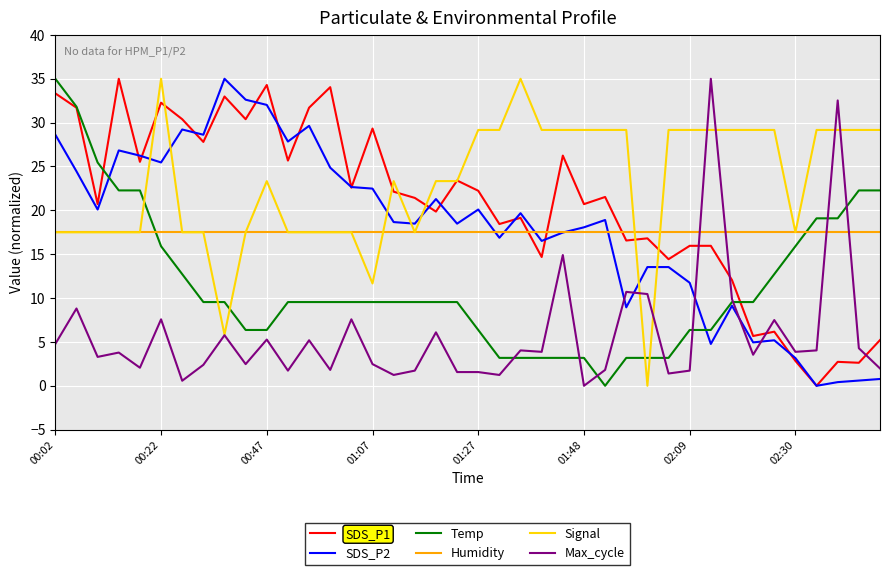

True or false: Max_cycle and SDS_P1 cross at least once.

True